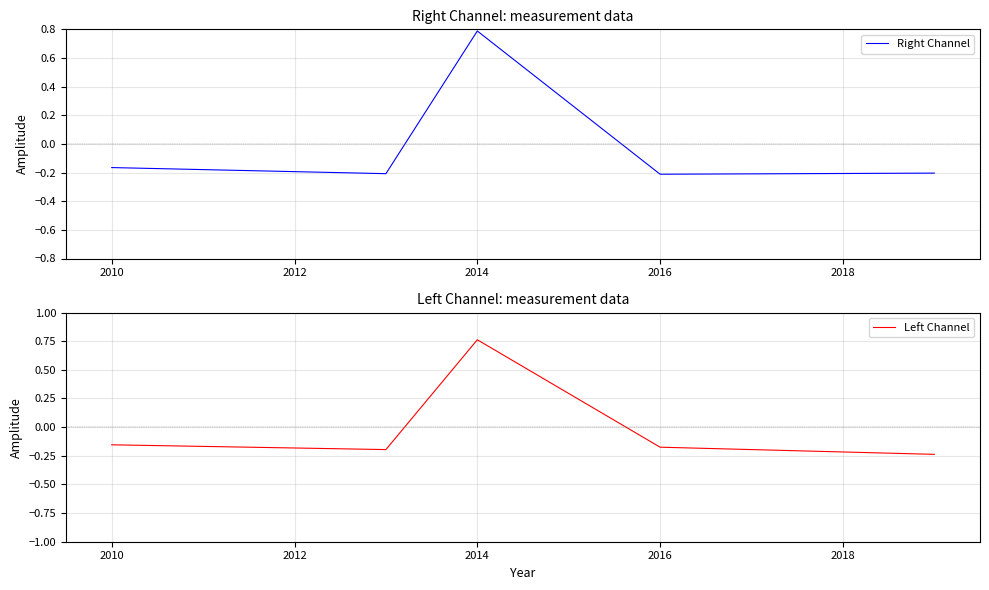

Does the chart display data point markers on the line(s)?

No